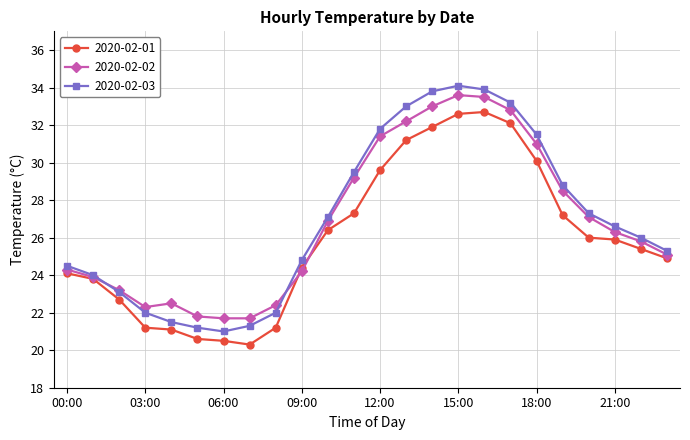

True or false: 2020-02-01 has more than 0 interior local peaks.

True